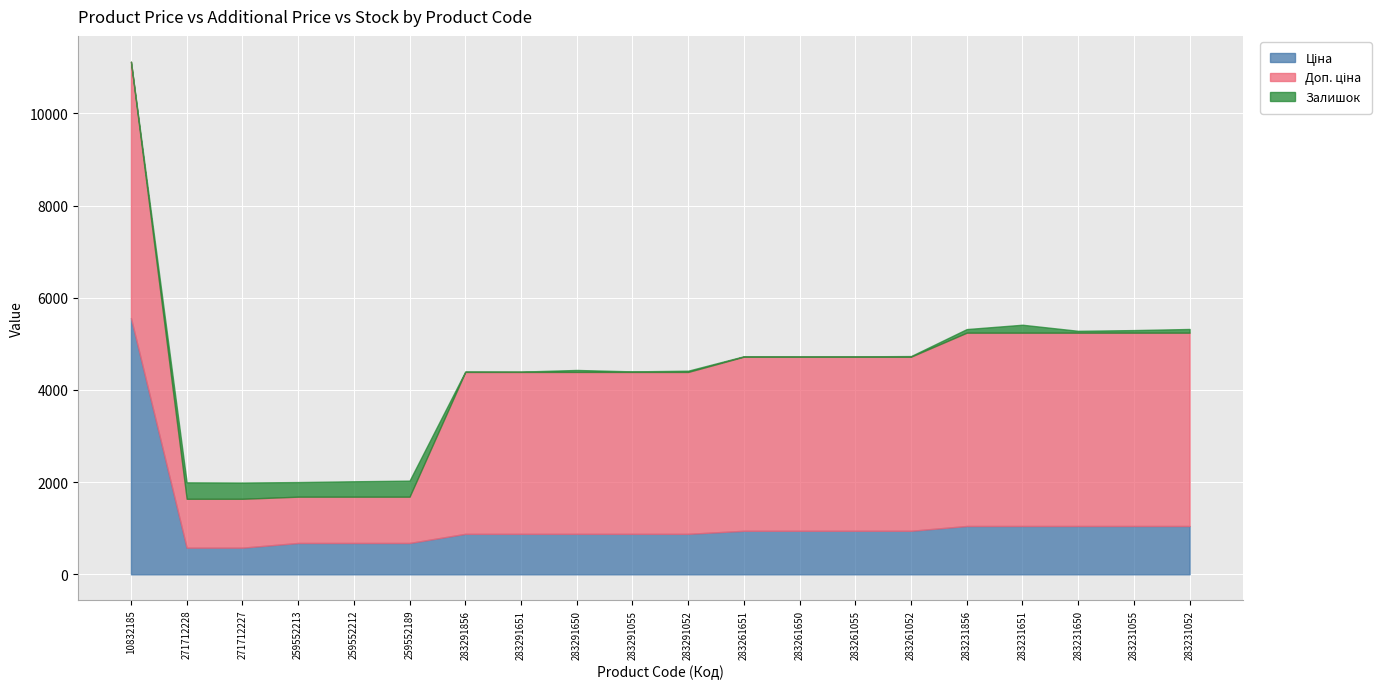

Reading left to right, what are all the values shown in this chart?

Ціна: 10832185=5560.3	271712228=578.1	271712227=578.1	259552213=679.8	259552212=679.8	259552189=679.8	283291856=878.0	283291651=878.0	283291650=878.0	283291055=878.0	283291052=878.0	283261651=944.2	283261650=944.2	283261055=944.2	283261052=944.2	283231856=1048.4	283231651=1048.4	283231650=1048.4	283231055=1048.4	283231052=1048.4
Доп. ціна: 10832185=5560.3	271712228=1060.0	271712227=1060.0	259552213=1004.1	259552212=1004.1	259552189=1004.1	283291856=3511.9	283291651=3511.9	283291650=3511.9	283291055=3511.9	283291052=3511.9	283261651=3777.0	283261650=3777.0	283261055=3777.0	283261052=3777.0	283231856=4193.5	283231651=4193.5	283231650=4193.5	283231055=4193.5	283231052=4193.5
Залишок: 10832185=3.0	271712228=357.0	271712227=353.0	259552213=317.0	259552212=334.0	259552189=348.0	283291856=9.0	283291651=7.0	283291650=43.0	283291055=12.0	283291052=27.0	283261651=9.0	283261650=6.0	283261055=7.0	283261052=13.0	283231856=78.0	283231651=172.0	283231650=40.0	283231055=56.0	283231052=80.0